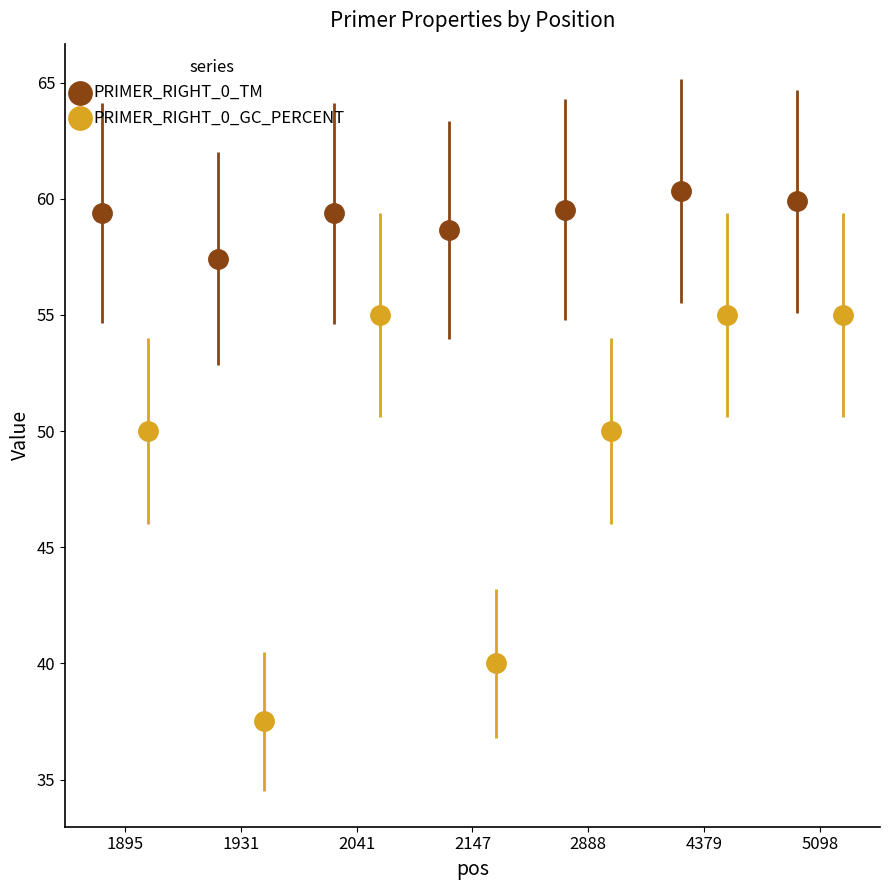

What is the value of the PRIMER_RIGHT_0_TM point at the 2nd from the left?

57.4